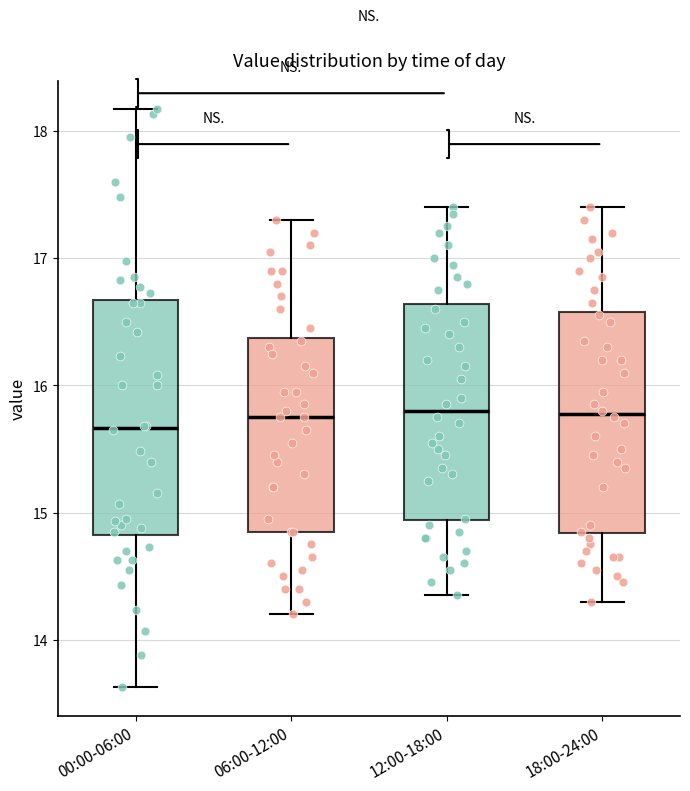

Comparing the boxes themselves (not the whiskers), which one is the tallest?

00:00-06:00